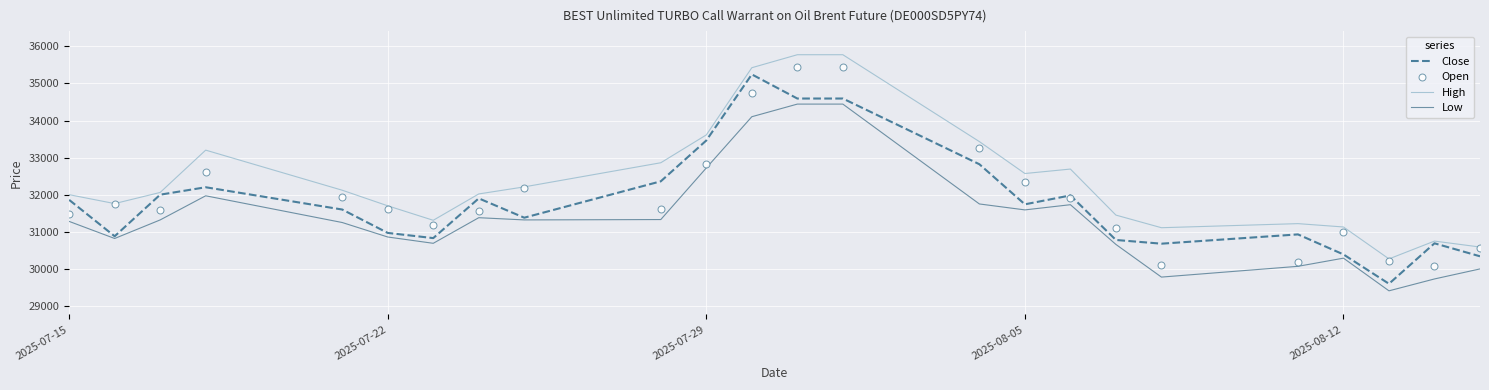

Which series has the largest total across all categories?

High